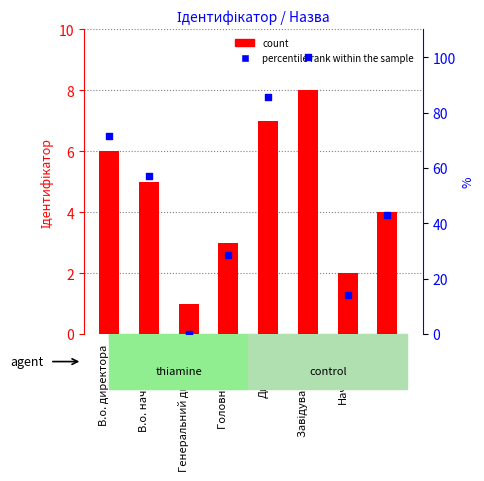

What are all the series names shown in the legend?

count, percentile rank within the sample